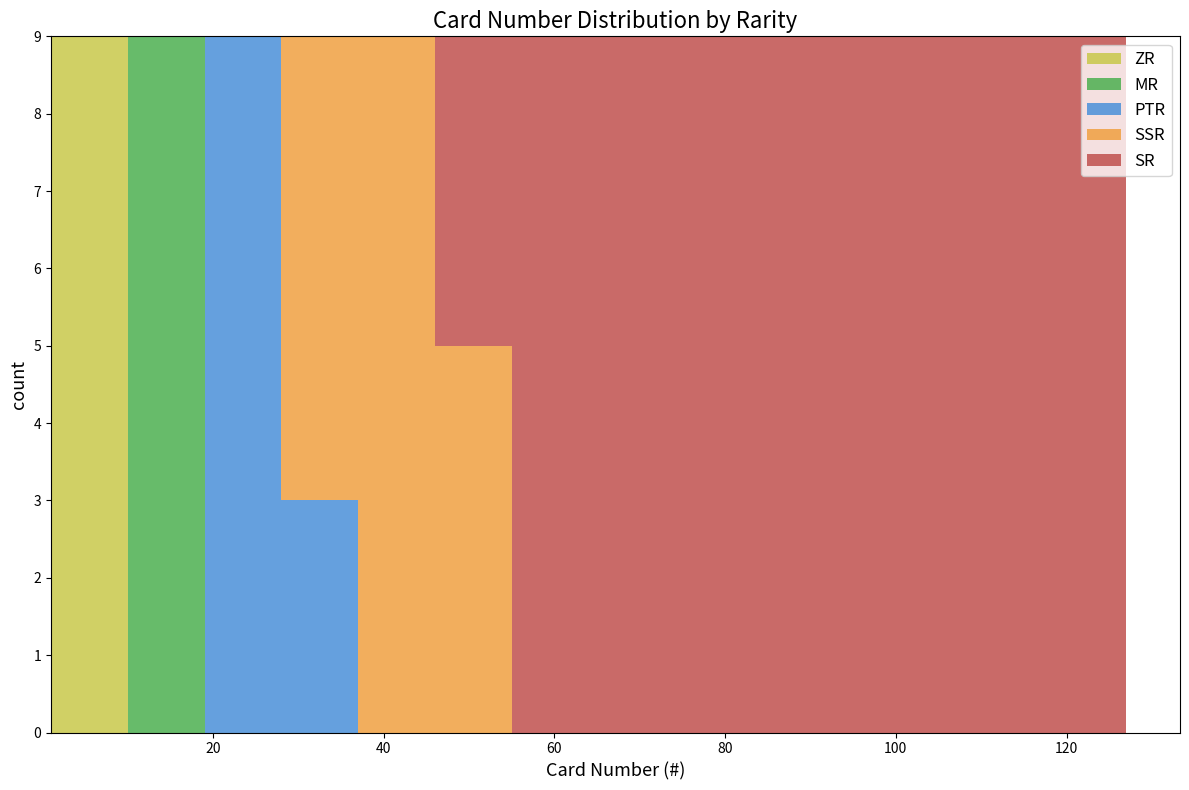

What is the total height of the stacked bar covering 100 to 109 on the x-axis? Neither the bar edges nor the heights are printed on the chart, so give them approximately, as read against the axes.

9